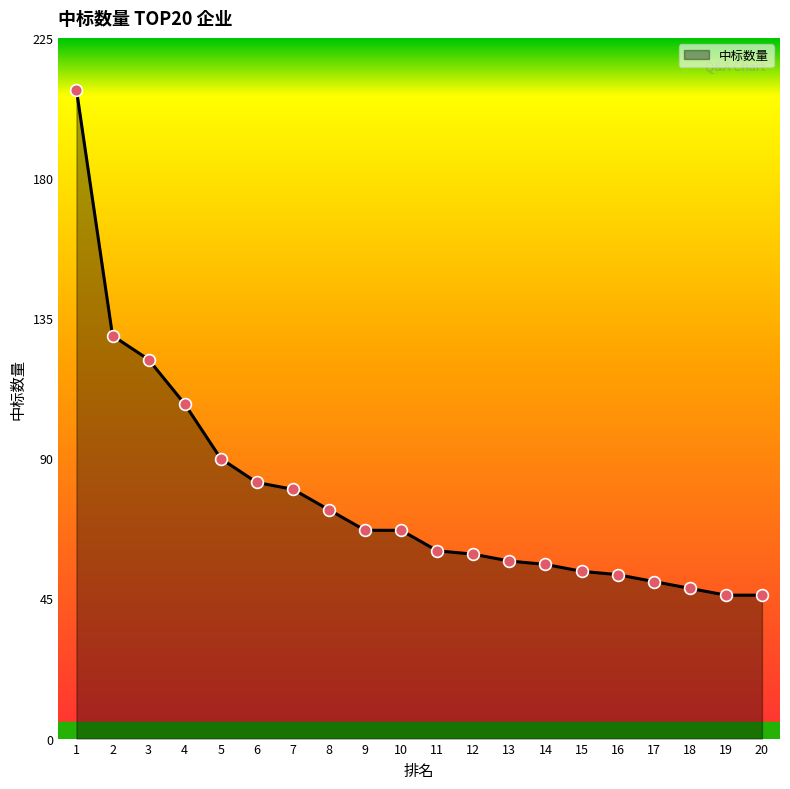

What is the greatest value displayed?

209.0